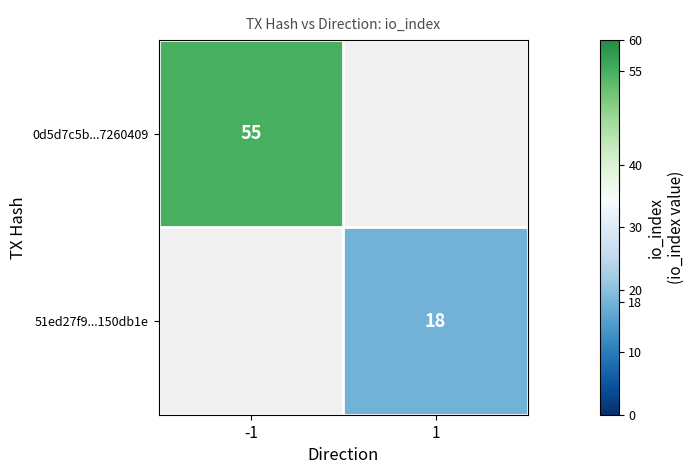

At 1, list the series in order from largest to smallest.

row_0, row_1